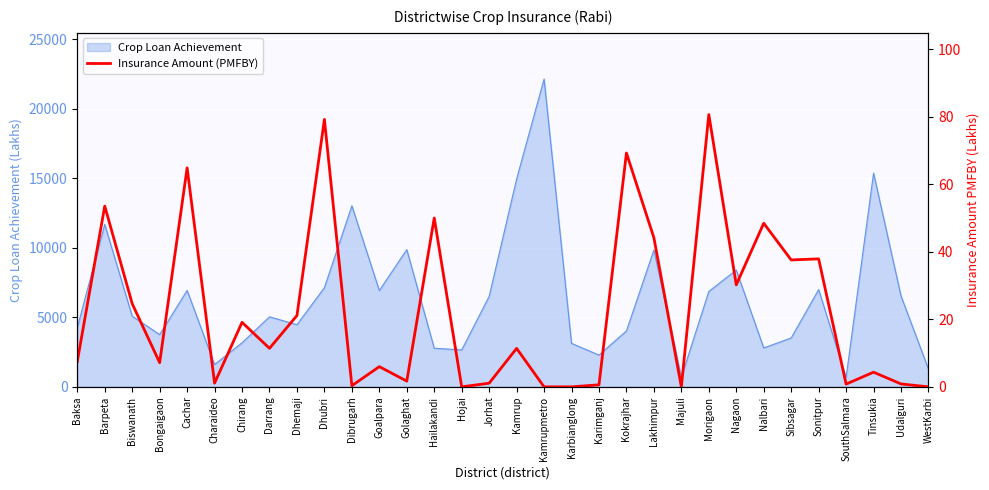

The chart shows a value of 24.6 at Biswanath. True or false?

True